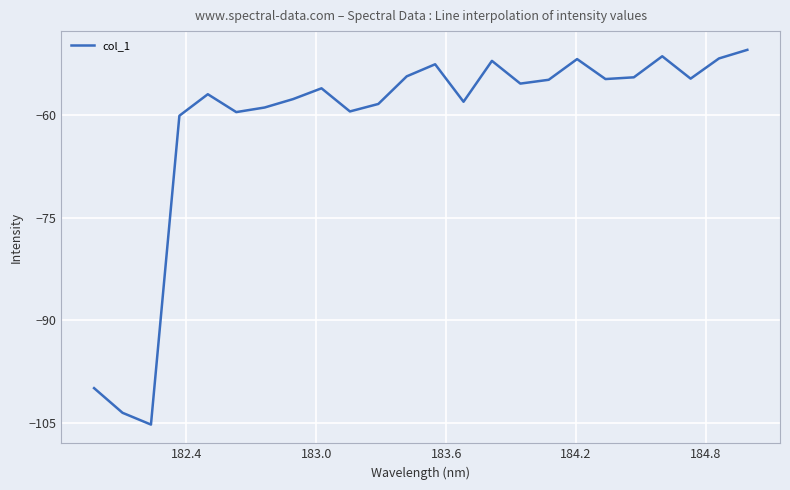

What is the difference between the maximum and minimum values?

54.7